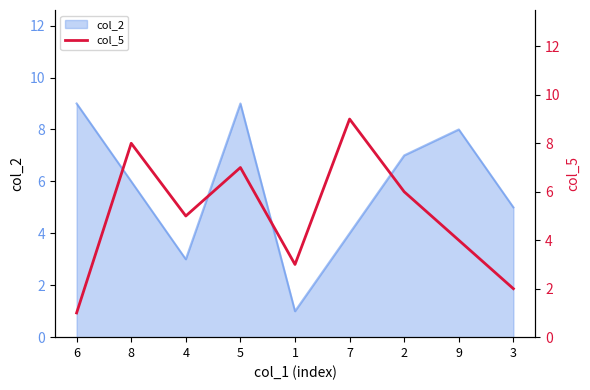

What is the highest value of the col_2 series?

9